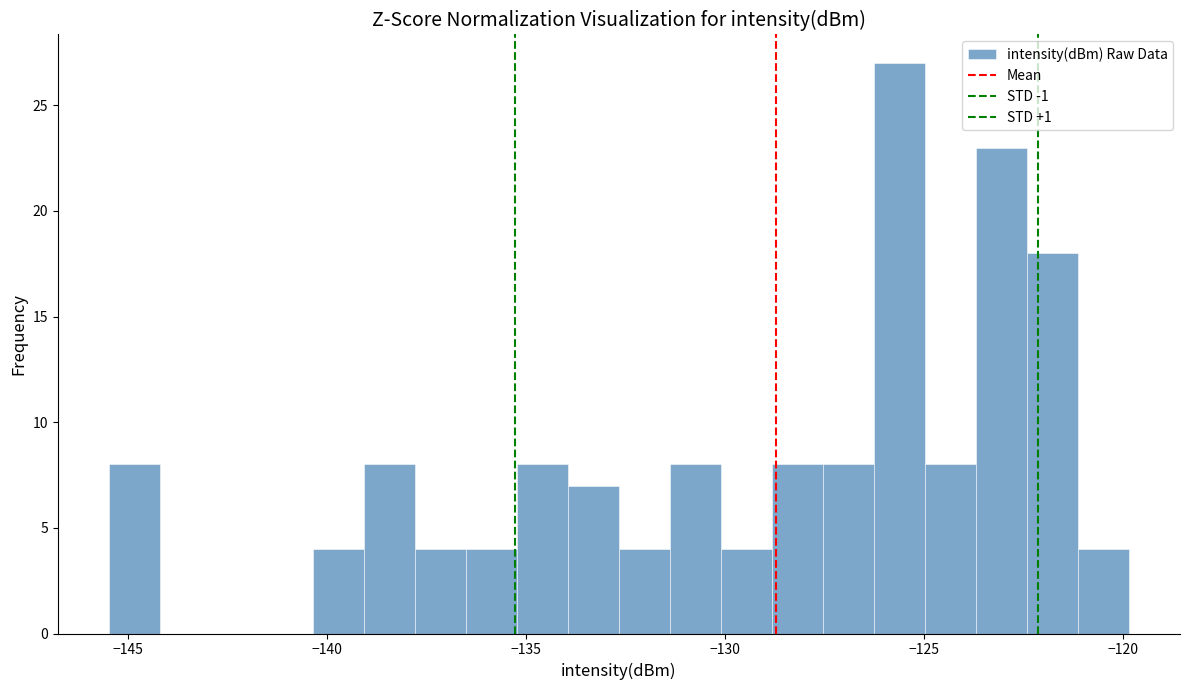

Around what value on the x-axis is the tallest bar? Give the approximate position of its centre, as read against the axis.

-125.5